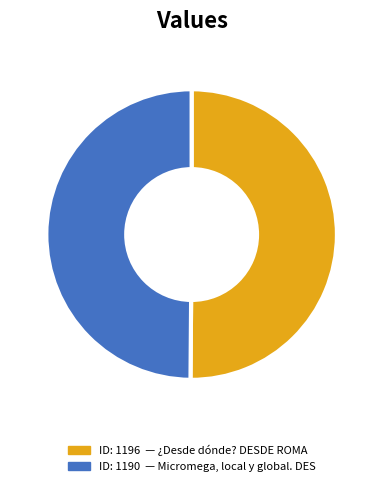

Count the number of slices in the pie.

2